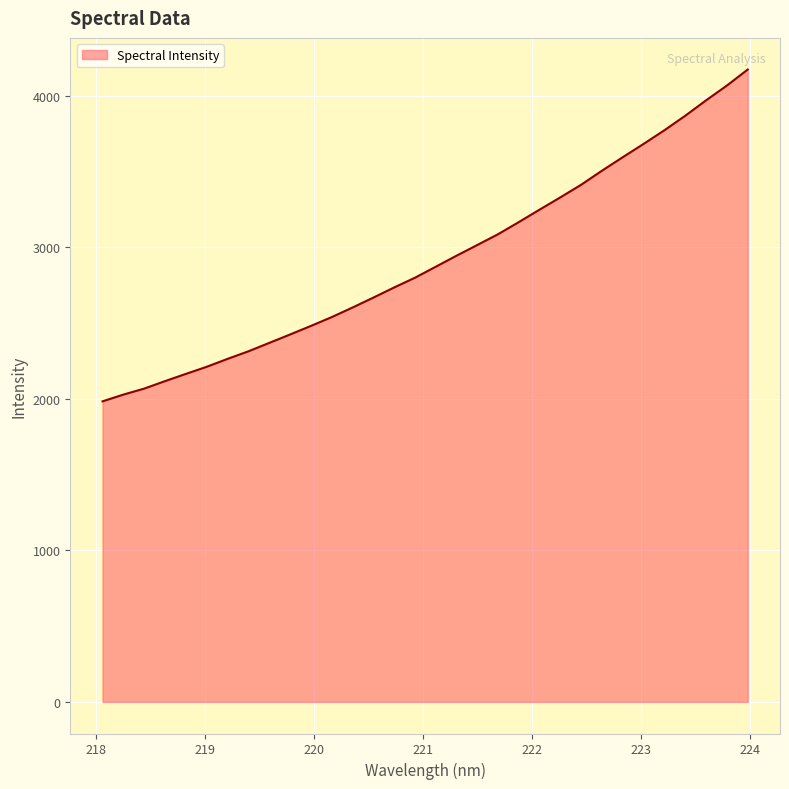

What is the difference between the maximum and minimum values?

2189.7